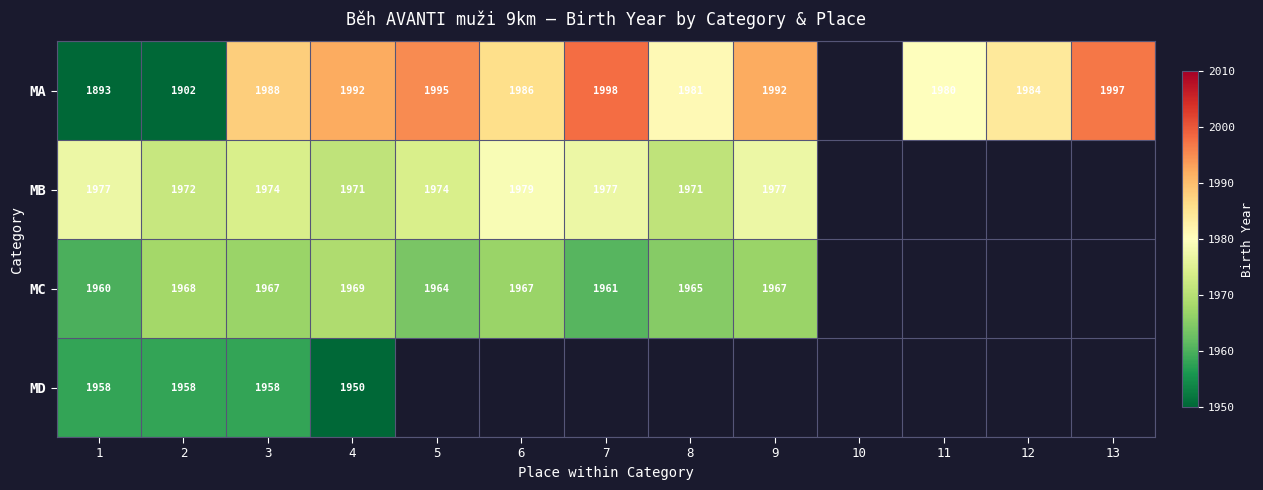

How many distinct data groups are displayed?

4